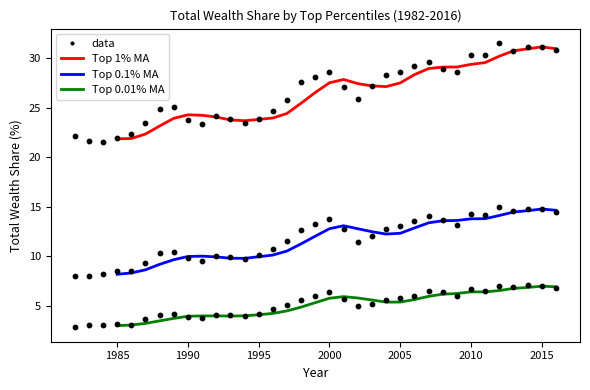

Which series has the widest spread of Y values?

Top 1%